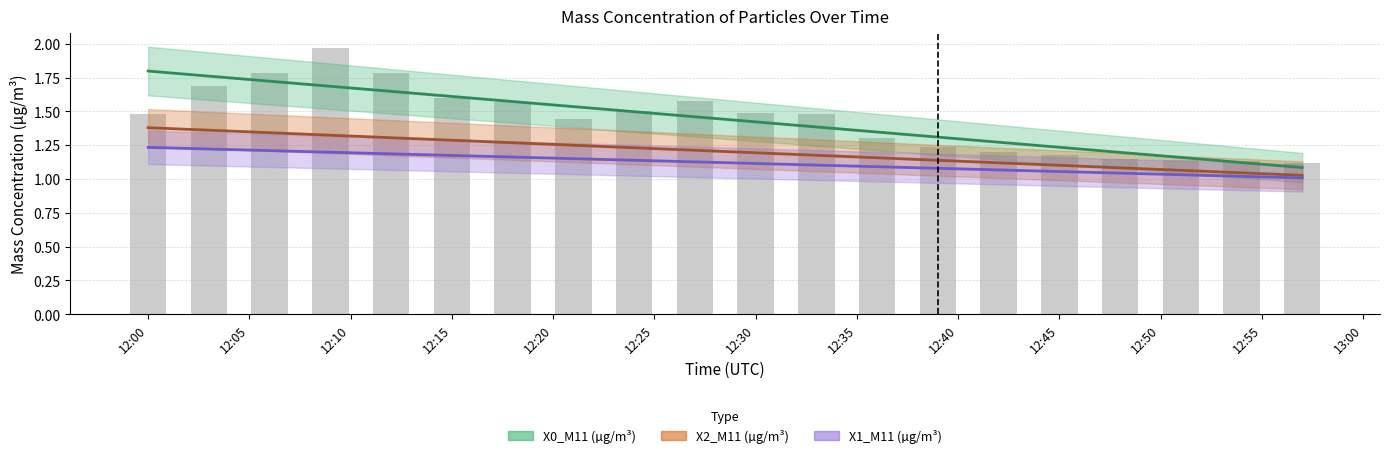

The value of X0_M11 (µg/m³) at 2024-04-01 12:12:00 is 3.2. True or false?

False